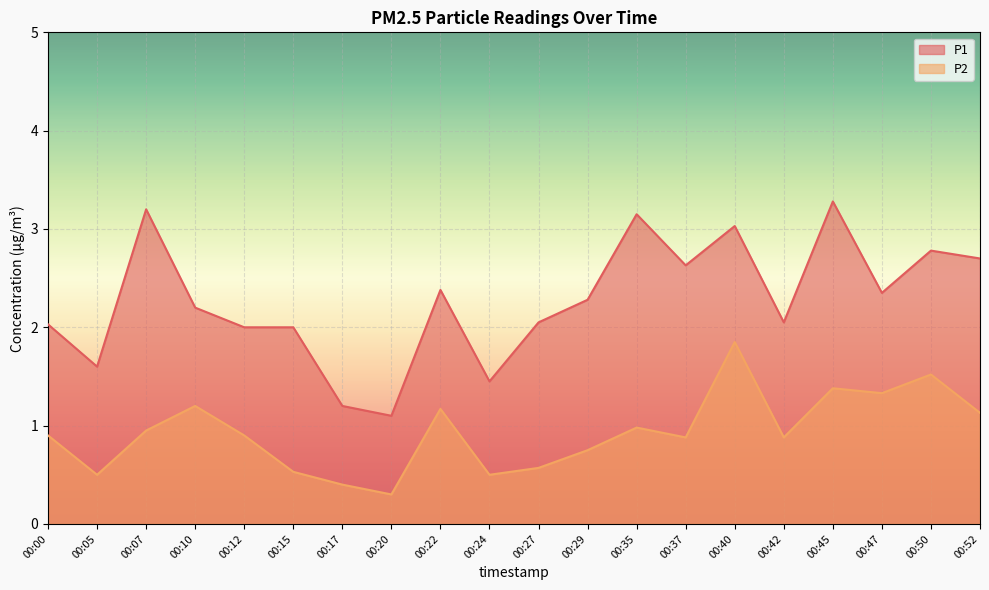

At which category is the sum across all series the highest?

00:40